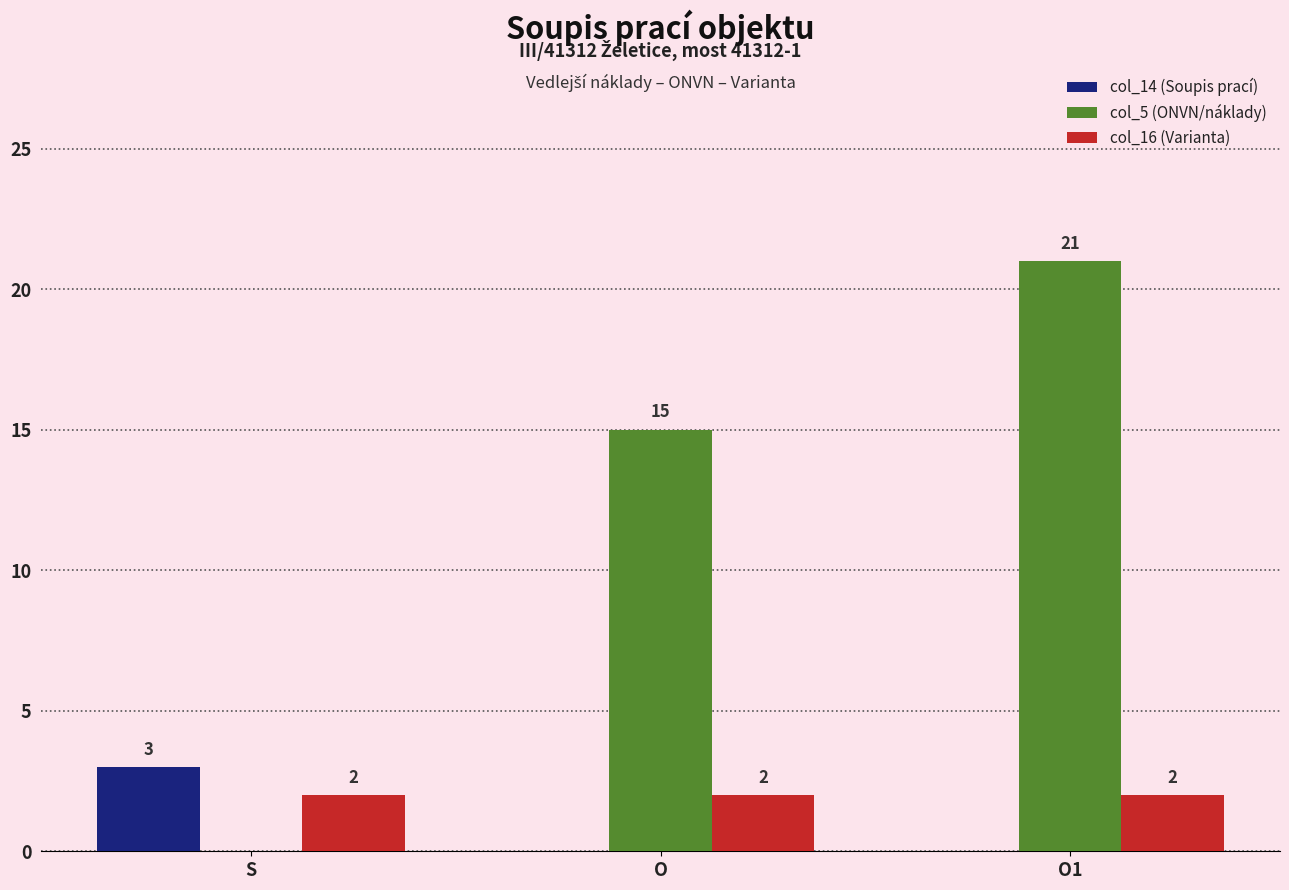

Reading right to left, transcribe all the data shown in this chart.

col_14 (Soupis prací): 0	0	3
col_5 (ONVN/náklady): 21	15	0
col_16 (Varianta): 2	2	2